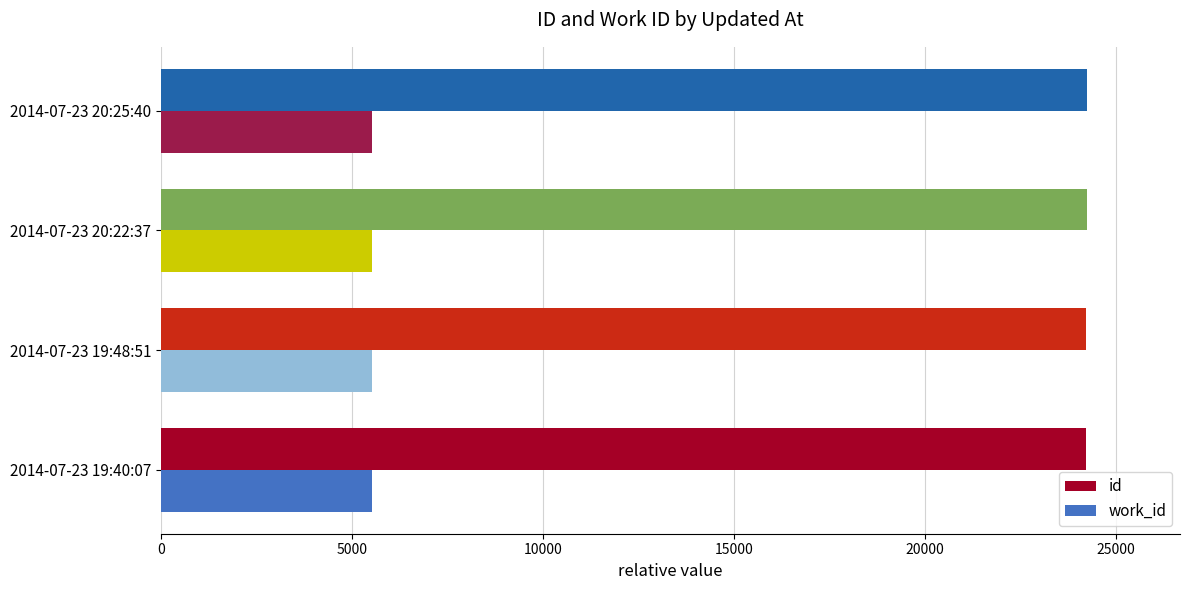

List the series in order of their overall mean, lowest first.

work_id, id